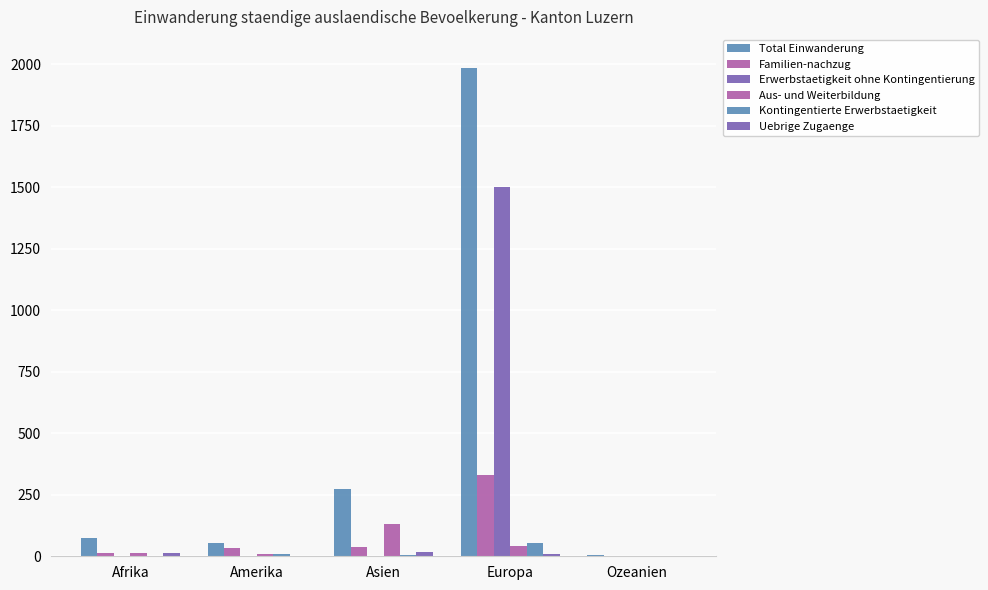

How many groups of bars are there?

5